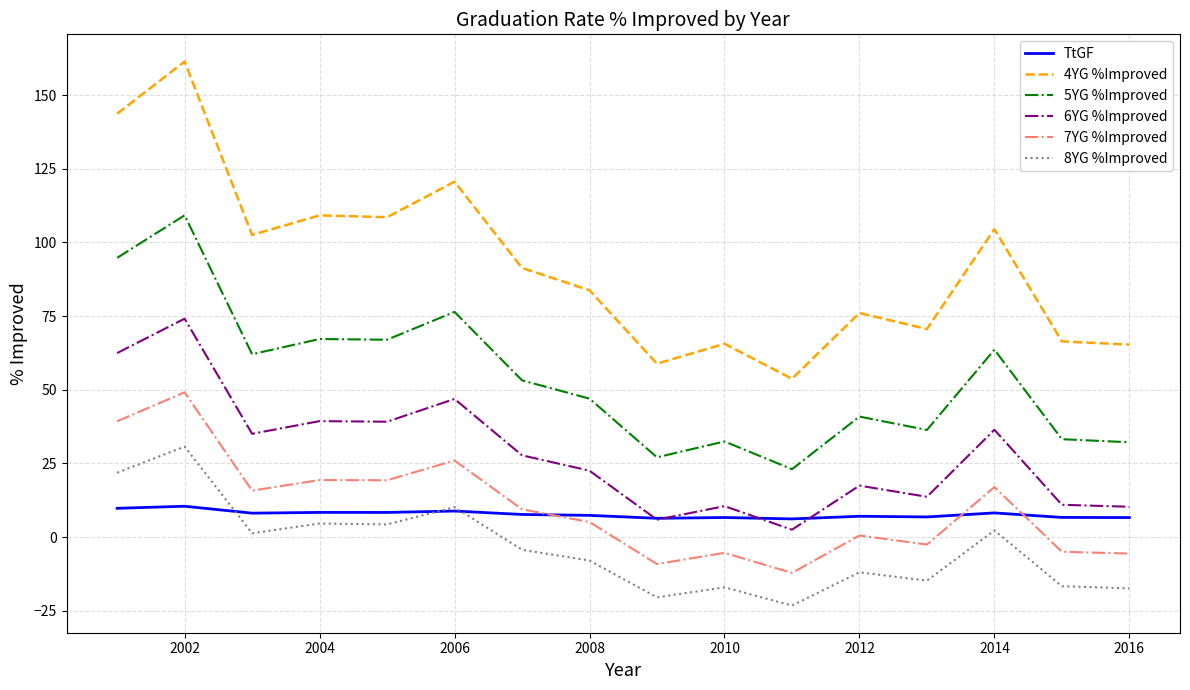

True or false: TtGF and 4YG %Improved intersect in this chart.

False